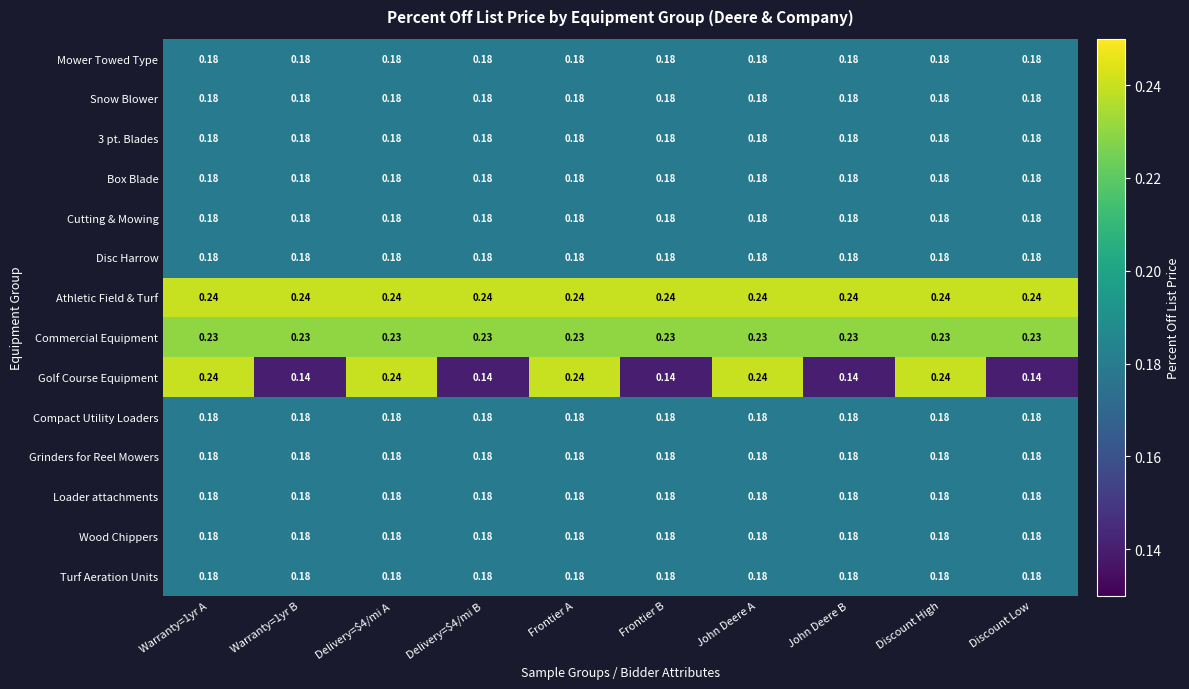

Which series has the largest total across all categories?

Athletic Field & Turf